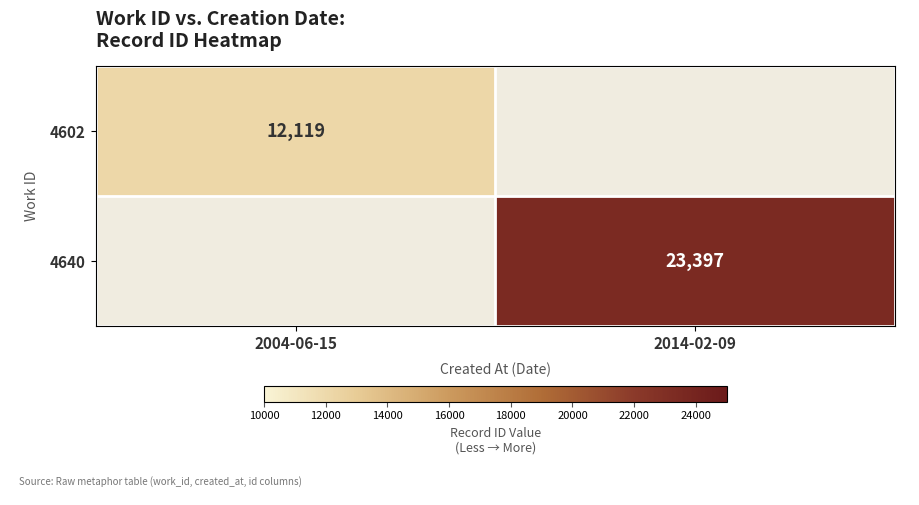

What is the greatest value displayed?

23397.0